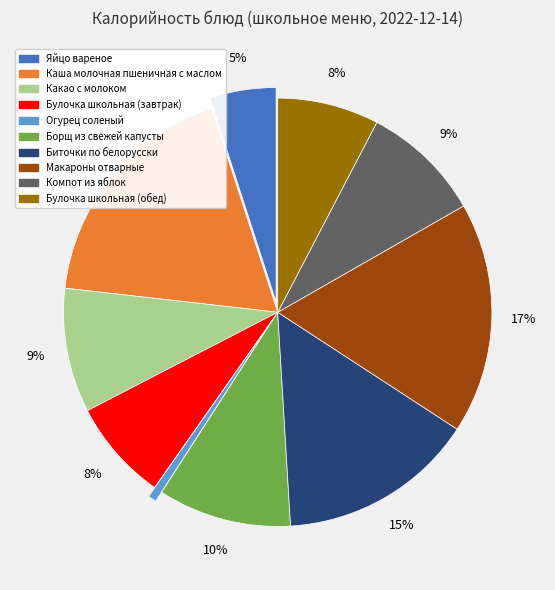

To the nearest percent, what portion does Булочка школьная (завтрак) represent?

8%